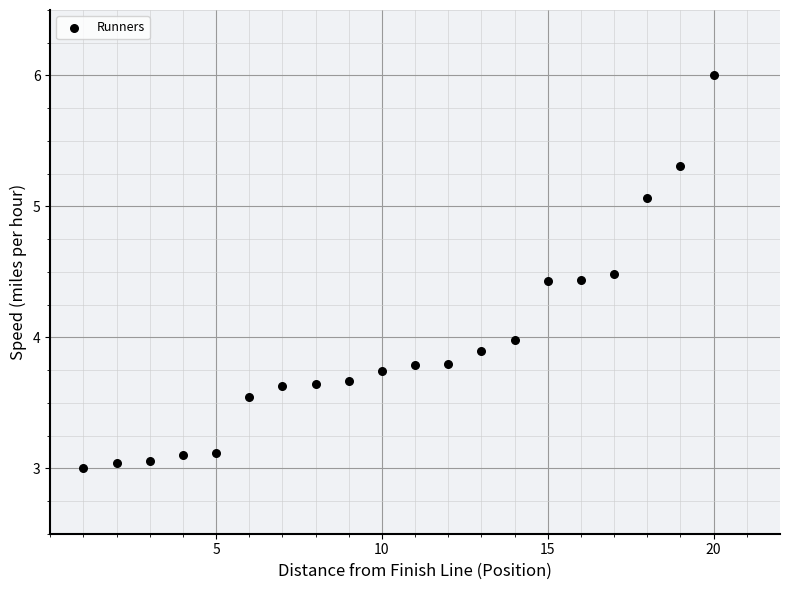

What is the range of Y values (max minus min)?

3.0